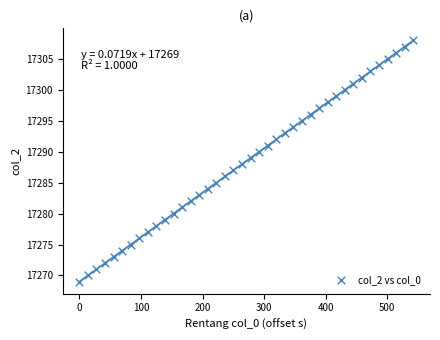

What is the range of Y values (max minus min)?

39